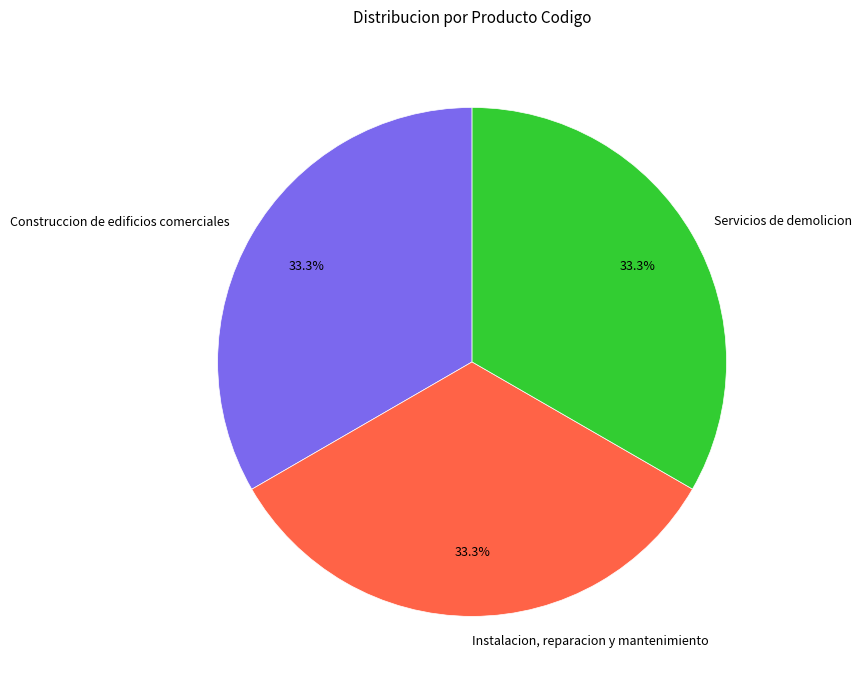

Is the sum of Construccion de edificios comerciales and Instalacion, reparacion y mantenimiento greater than half?

Yes